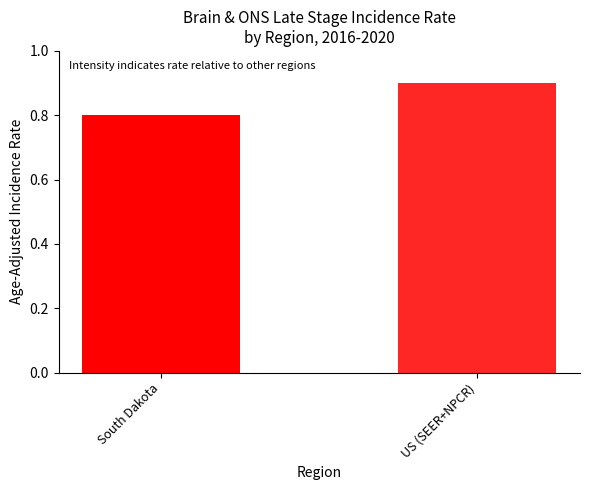

The value at US (SEER+NPCR) is 0.2. True or false?

False